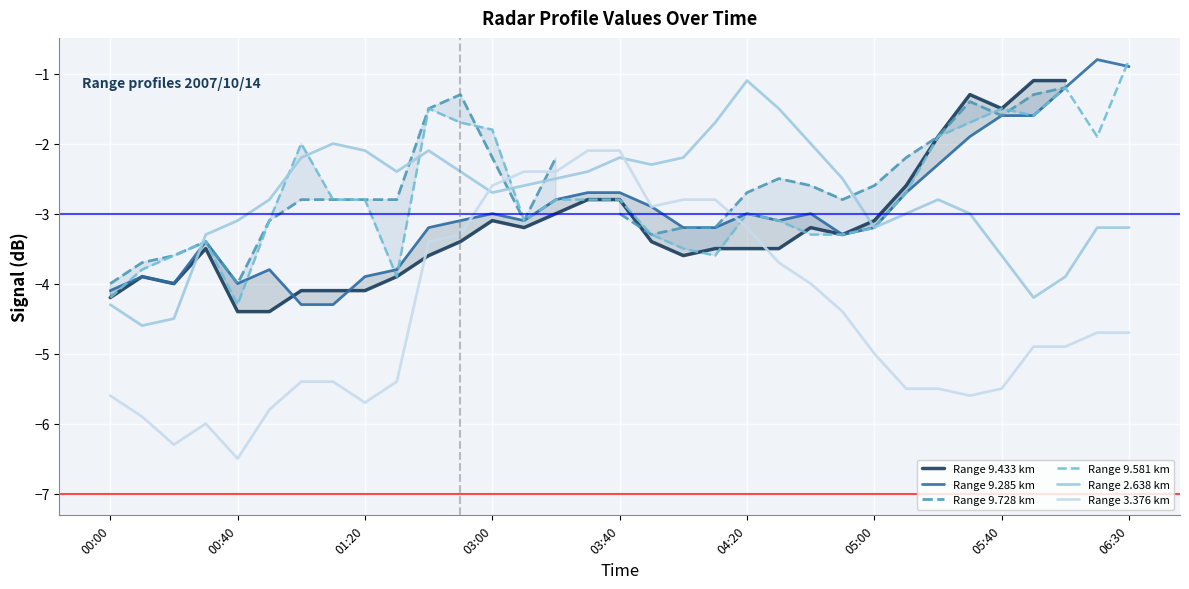

True or false: Range 9.433 km has more than 1 interior local peaks.

True